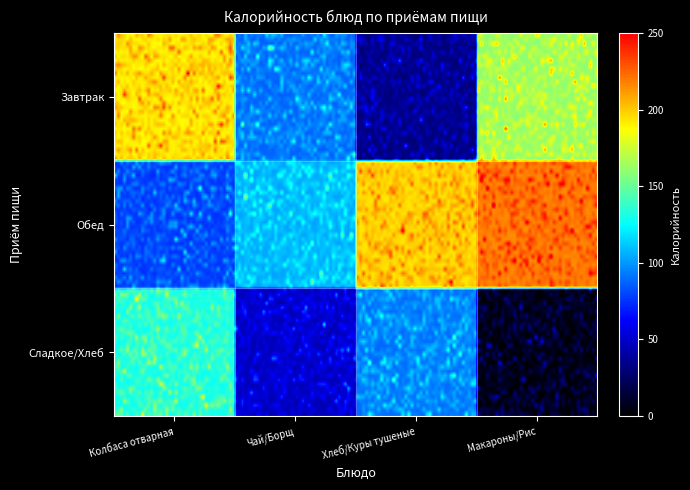

Count the number of categories in the chart.

4